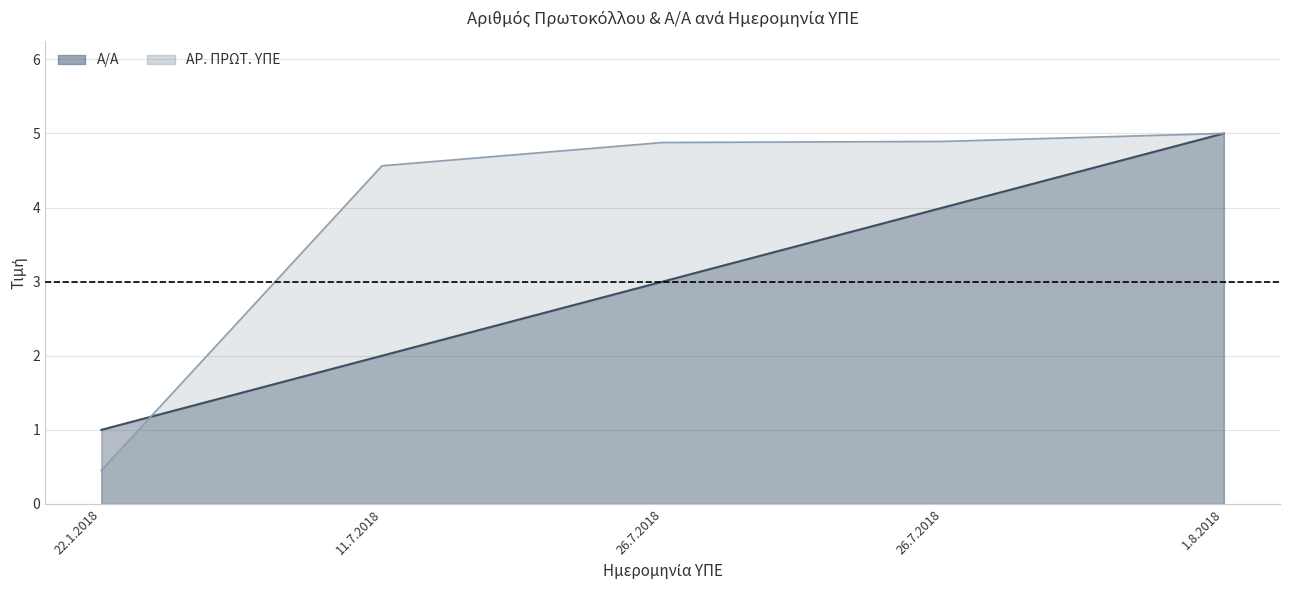

Which has a higher value, 26.7.2018 or 22.1.2018?

26.7.2018